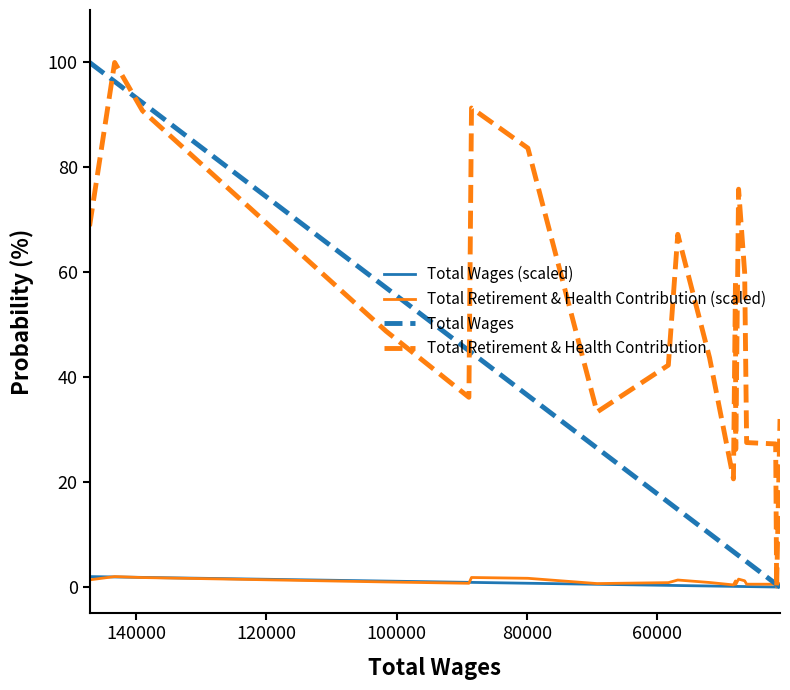

True or false: Total Wages (scaled) has a value of 1.1 at 100000.

True